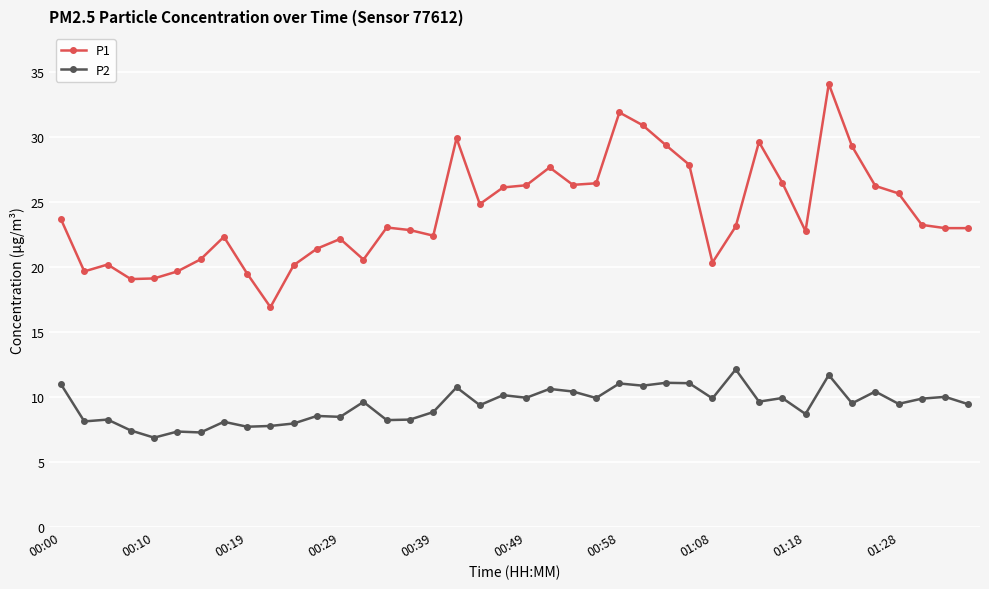

How many data points does each series have?

40